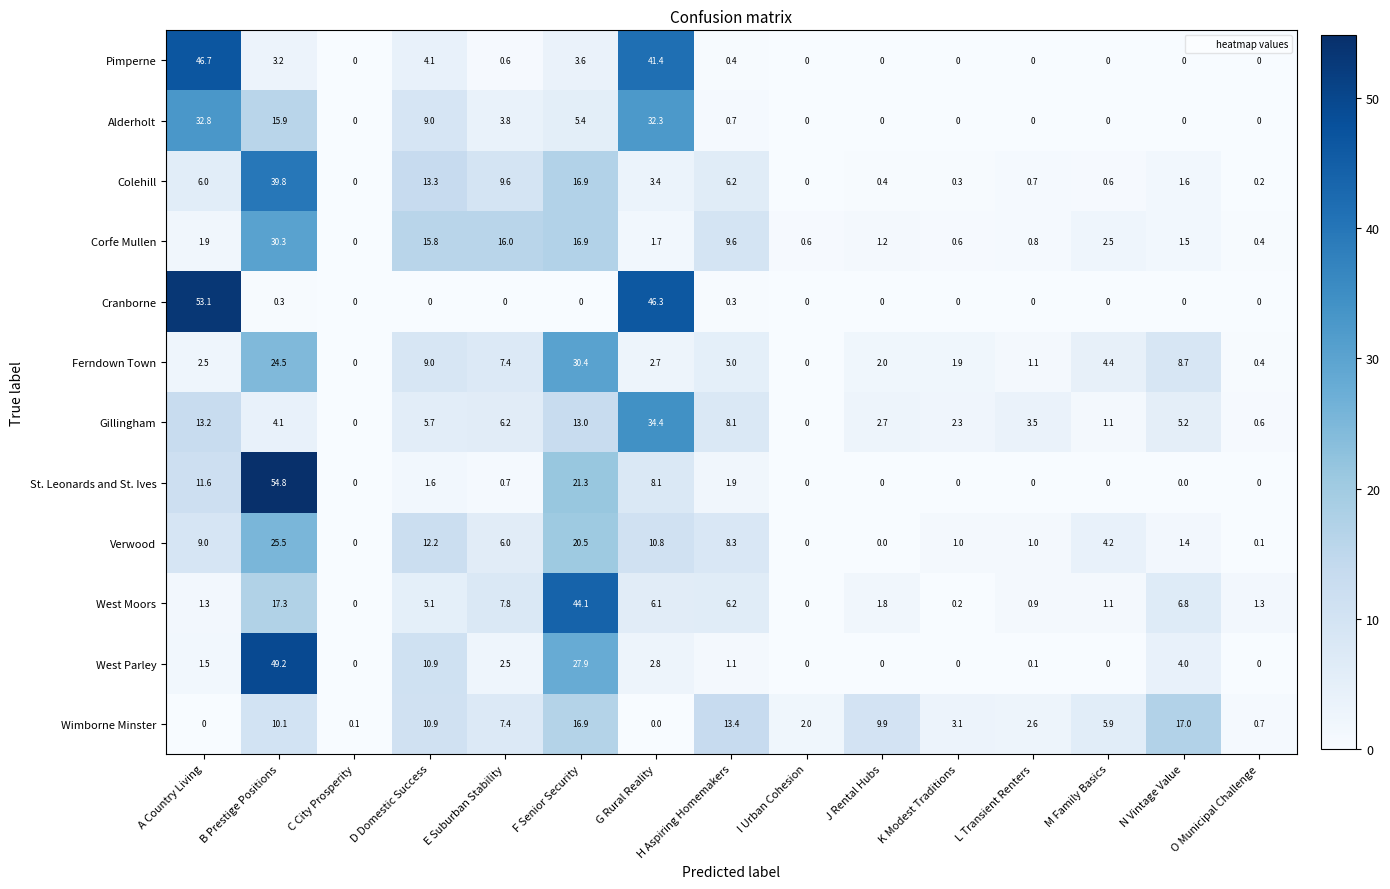

What is the spread (max minus min) of values at D Domestic Success?

15.8